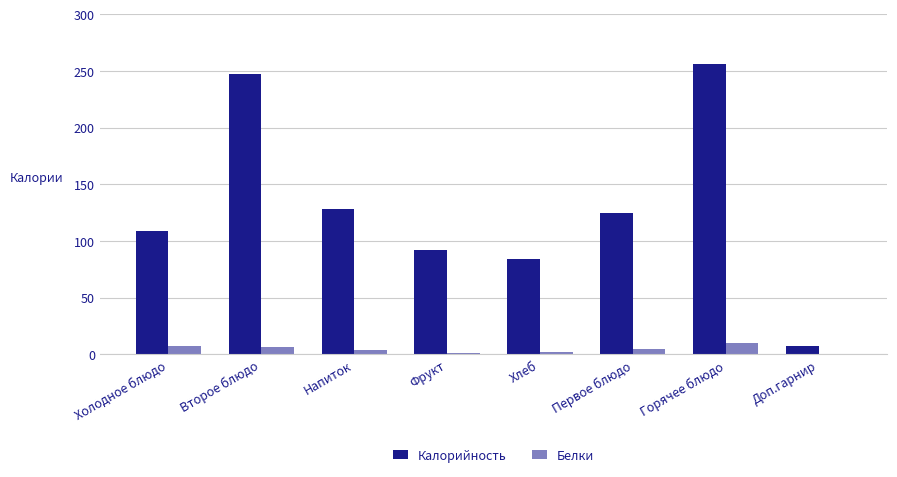

How many values in the Белки series exceed 4?

4